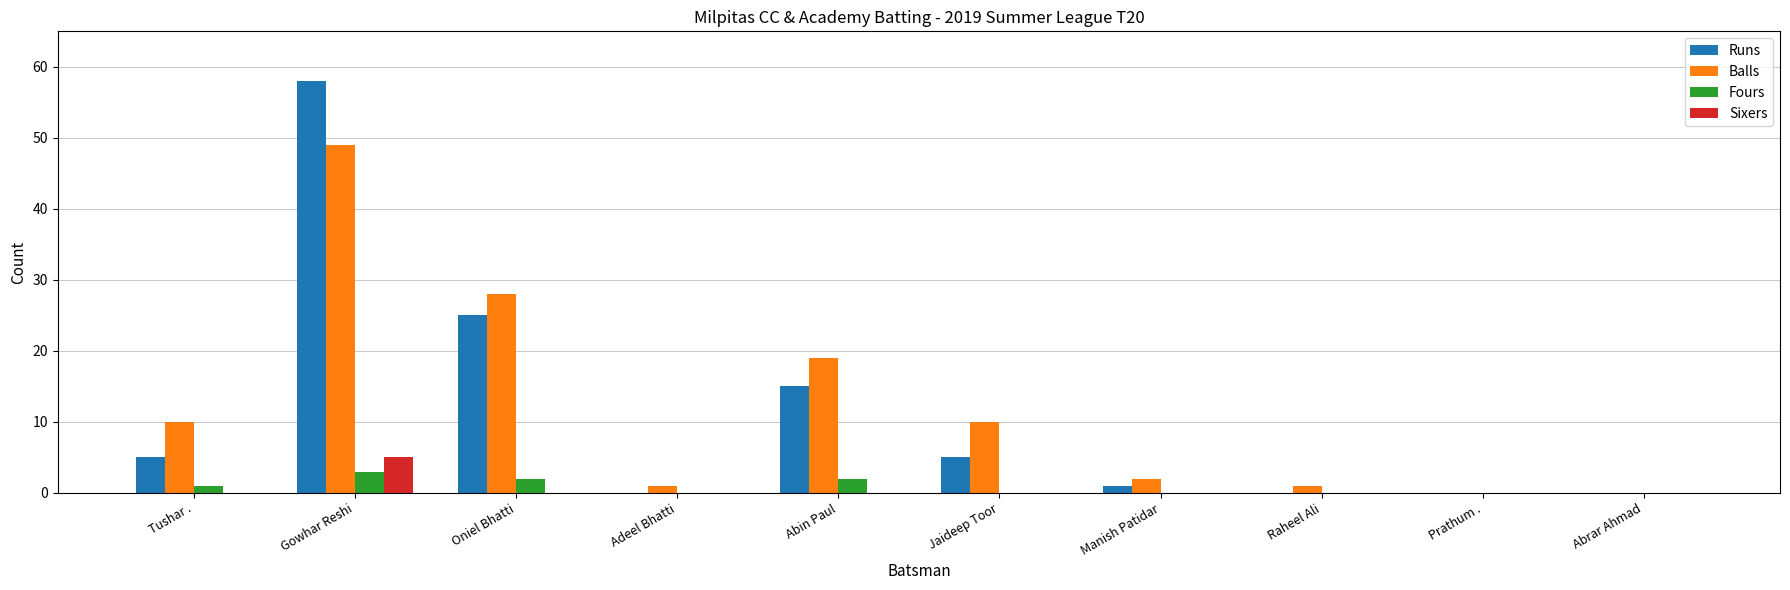

At which category is the sum across all series the highest?

Gowhar Reshi